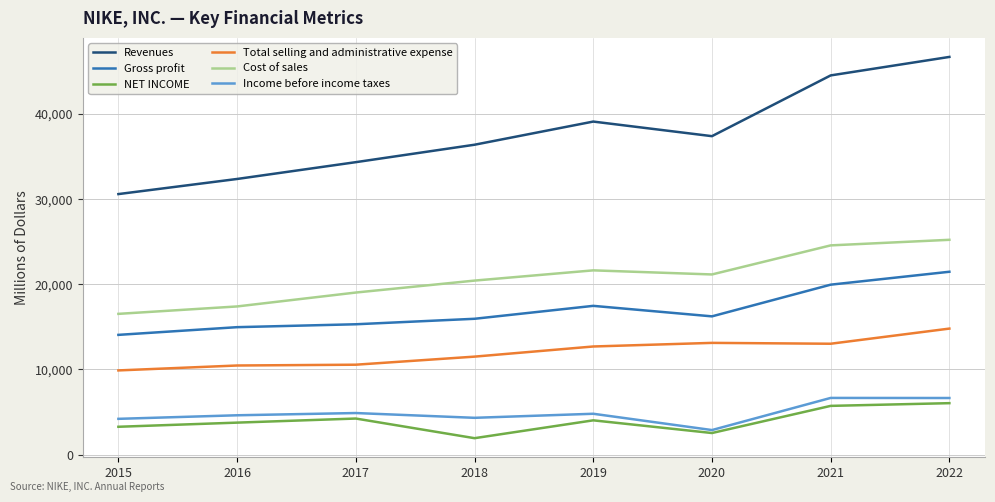

Which series has the largest total across all categories?

Revenues